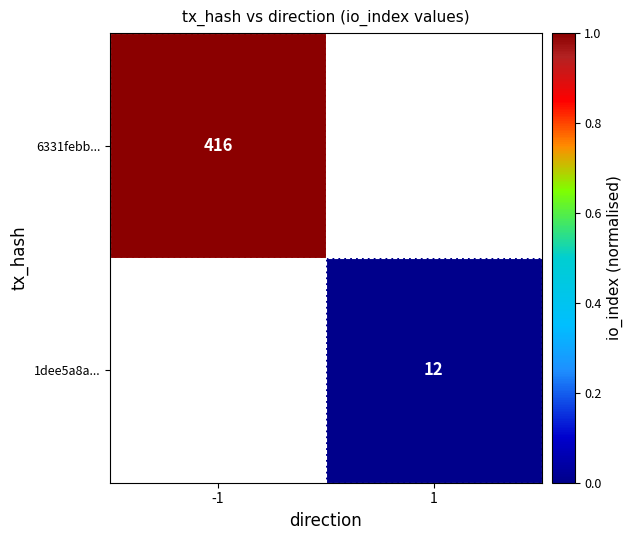

The 6331febb... series shows 251 at -1. True or false?

False